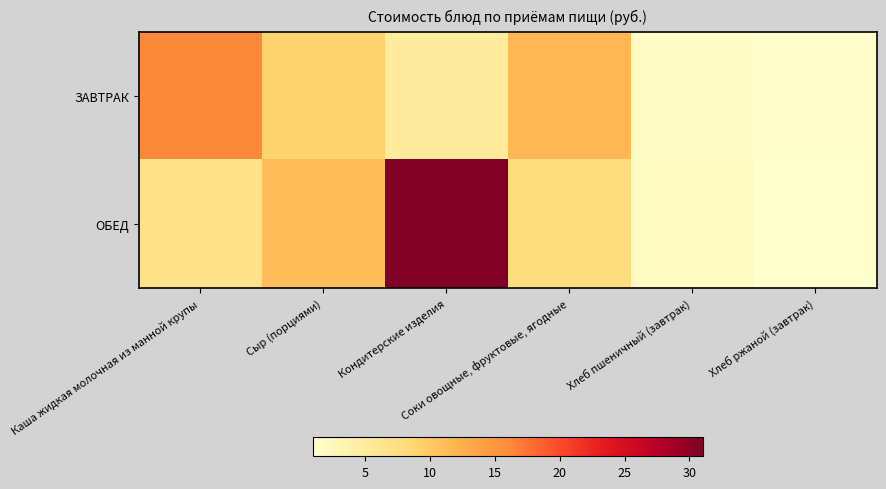

Reading left to right, transcribe all the data shown in this chart.

ЗАВТРАК: Каша жидкая молочная из манной крупы=16.2	Сыр (порциями)=9.2	Кондитерские изделия=5.0	Соки овощные, фруктовые, ягодные=11.7	Хлеб пшеничный (завтрак)=1.5	Хлеб ржаной (завтрак)=1.1
ОБЕД: Каша жидкая молочная из манной крупы=6.8	Сыр (порциями)=11.1	Кондитерские изделия=31.0	Соки овощные, фруктовые, ягодные=7.7	Хлеб пшеничный (завтрак)=1.7	Хлеб ржаной (завтрак)=0.9